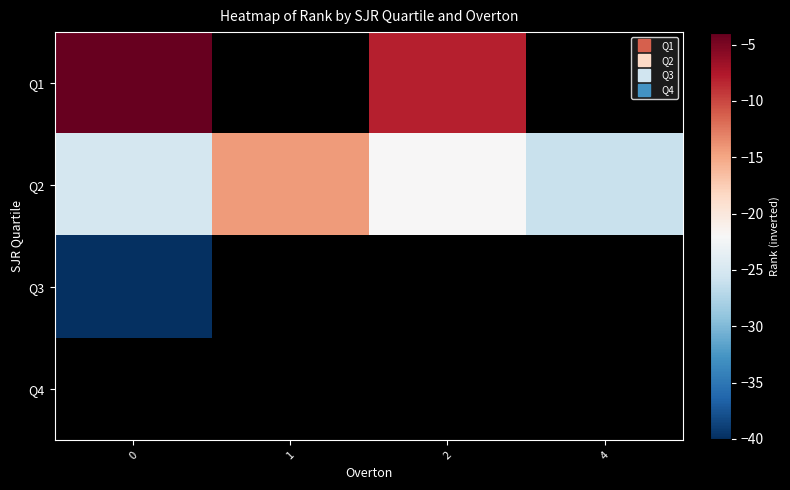

How many data points in Q2 are less than -22?

2